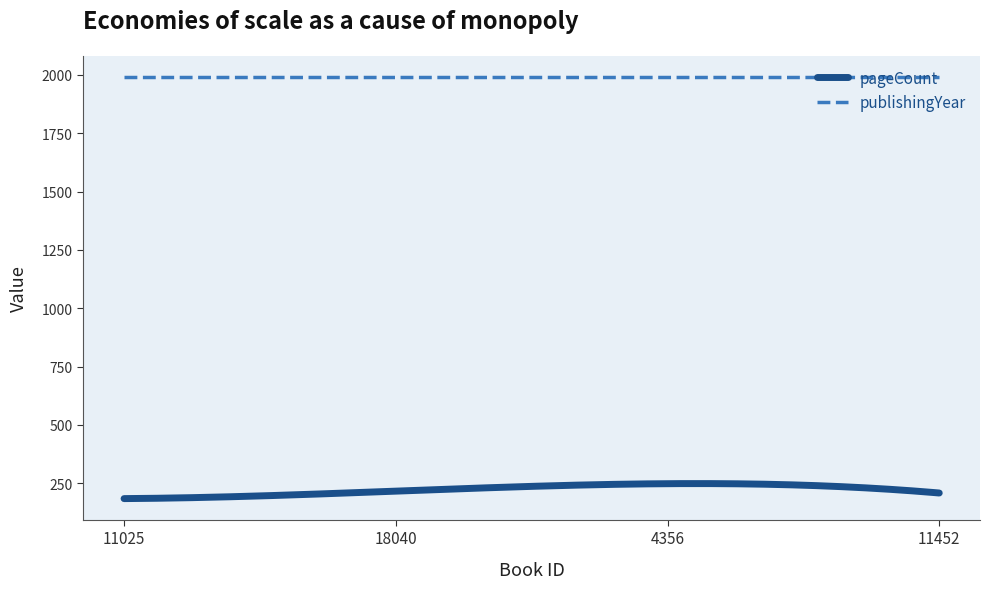

List the series in order of their overall mean, highest first.

publishingYear, pageCount